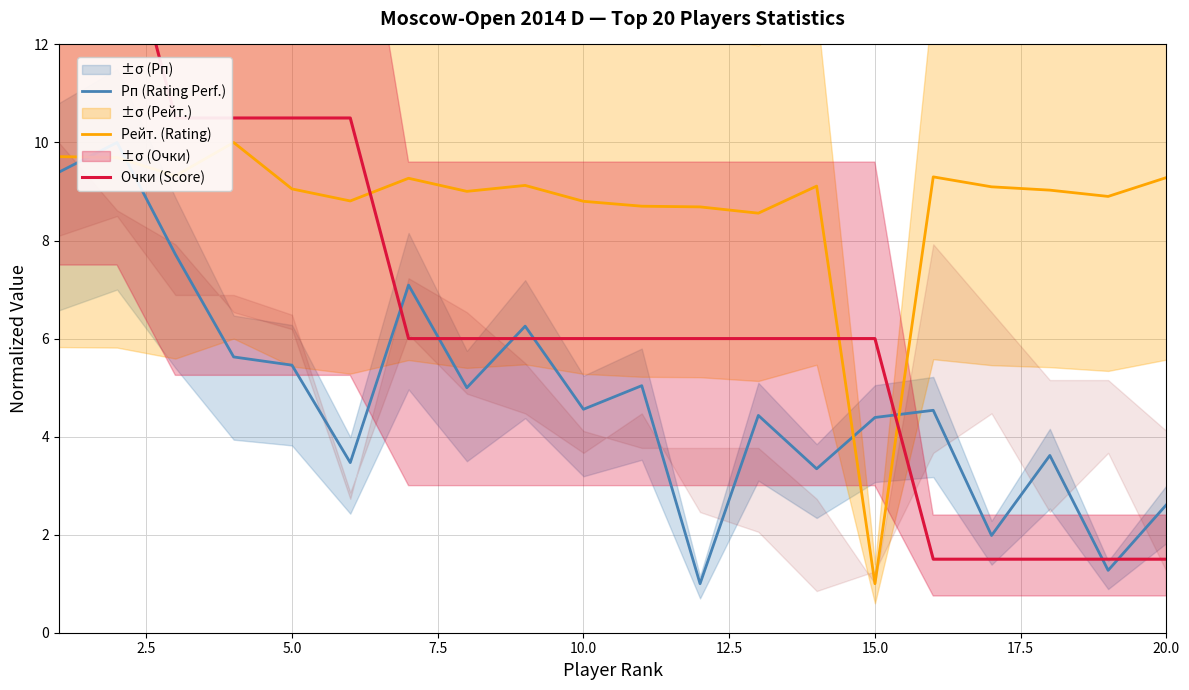

Where is Очки (Score) nearest to the value 8?

15.0